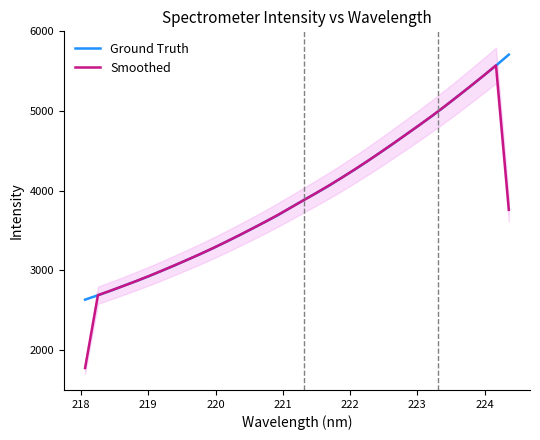

What is the lowest value of the Smoothed series?

1772.7